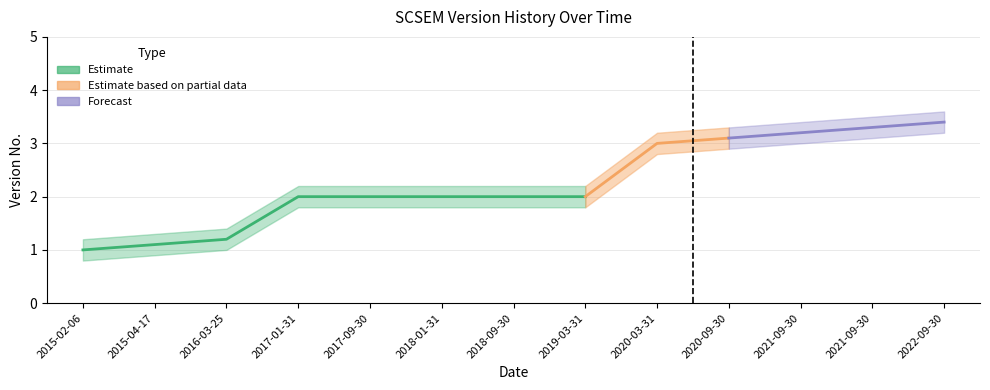

How many lines are shown in the chart?

1